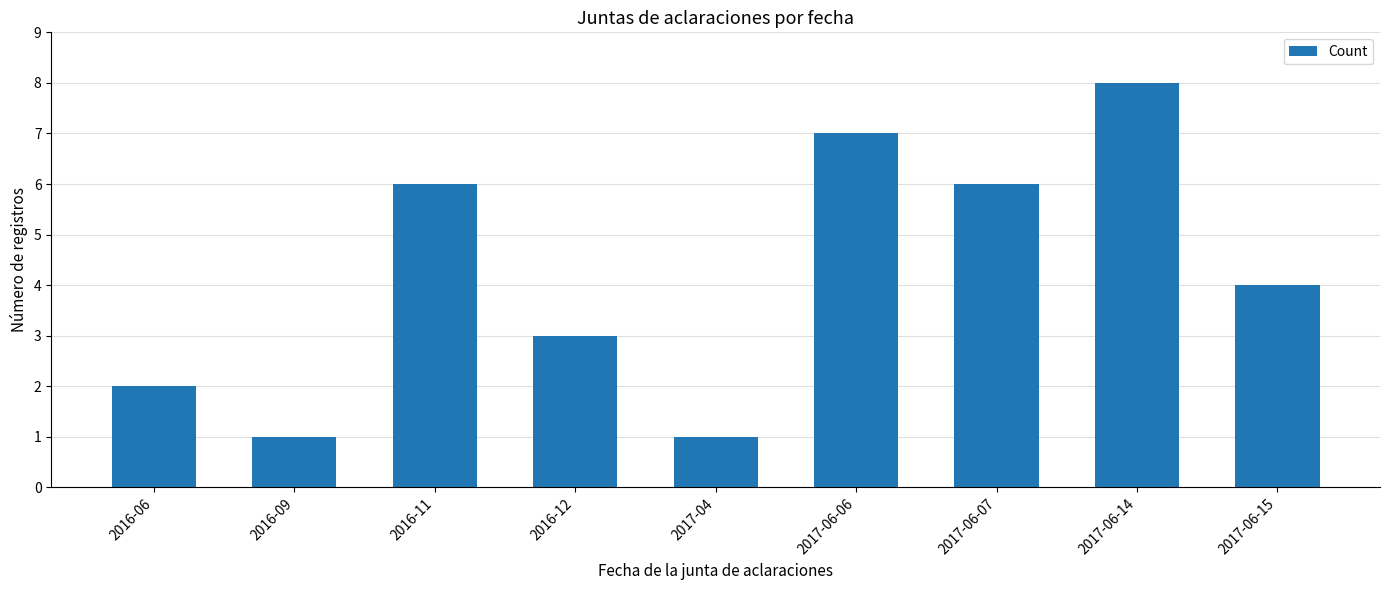

The value at 2016-06 is 2. True or false?

True